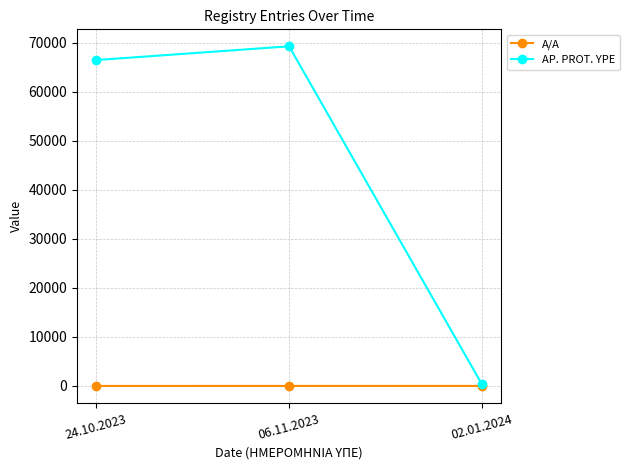

What is the difference between the maximum and second lowest values in the AP. PROT. YPE series?

2798